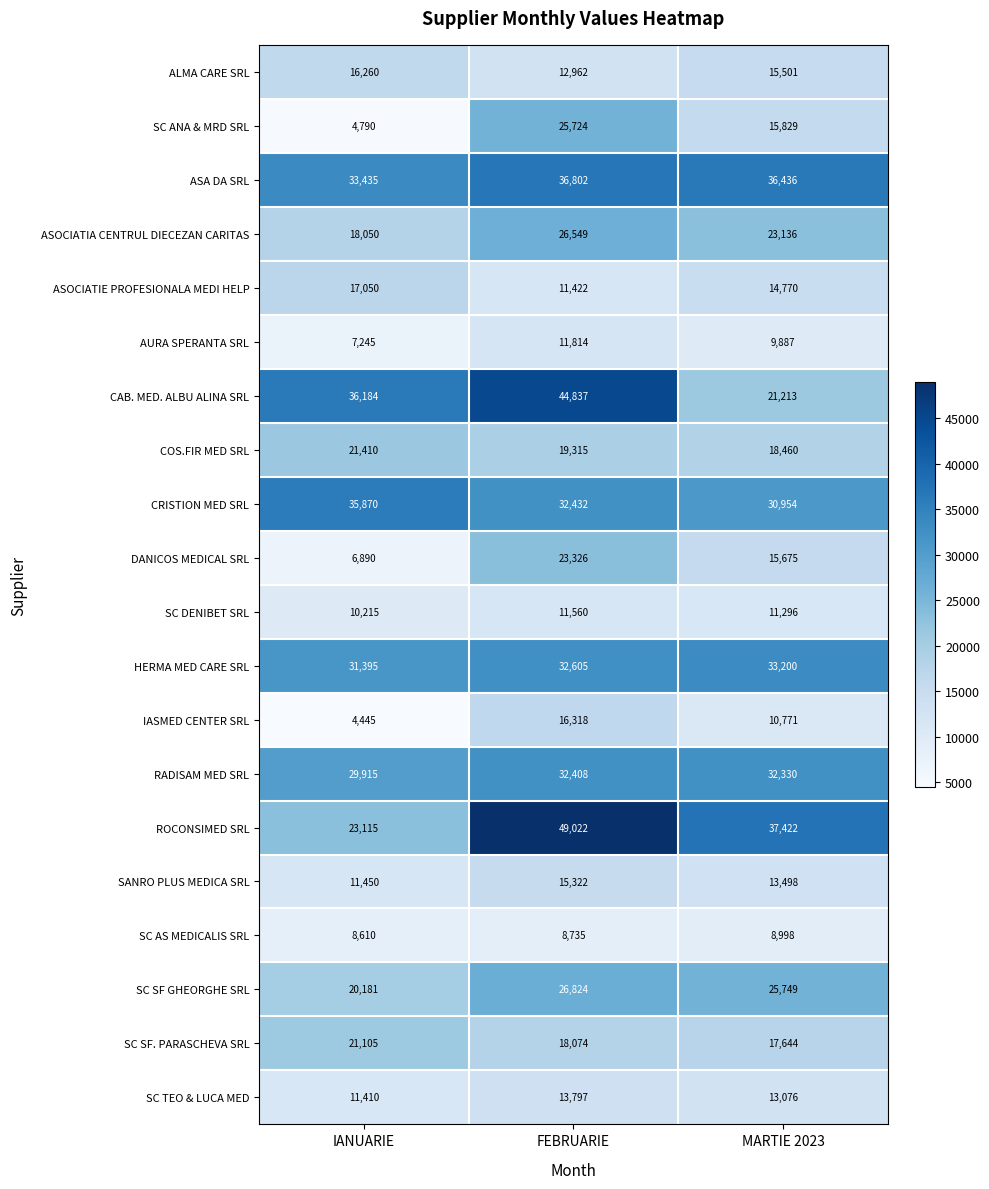

What is the total value across all series at MARTIE 2023?

405845